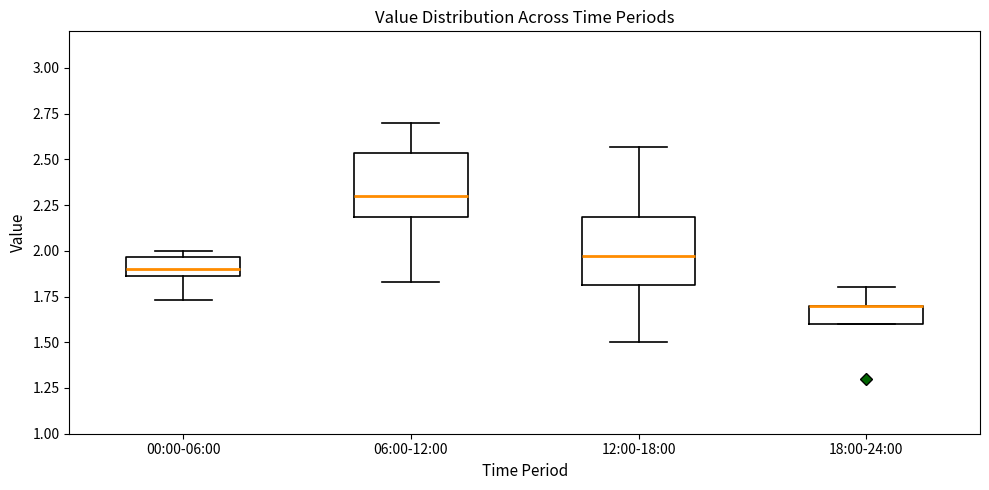

Reading left to right, transcribe this box plot: for each box, give where its median line is, the range the box spans, and where its two whiskers end, as read against the y-axis. The values are not printed on the chart, so give them approximately, as read against the axis.

00:00-06:00: median 1.90, box 1.85 to 1.95, whiskers 1.75 to 2.00
06:00-12:00: median 2.30, box 2.20 to 2.55, whiskers 1.85 to 2.70
12:00-18:00: median 1.95, box 1.80 to 2.20, whiskers 1.50 to 2.55
18:00-24:00: median 1.70 (drawn on the box's upper edge), box 1.60 to 1.70, whiskers 1.60 to 1.80